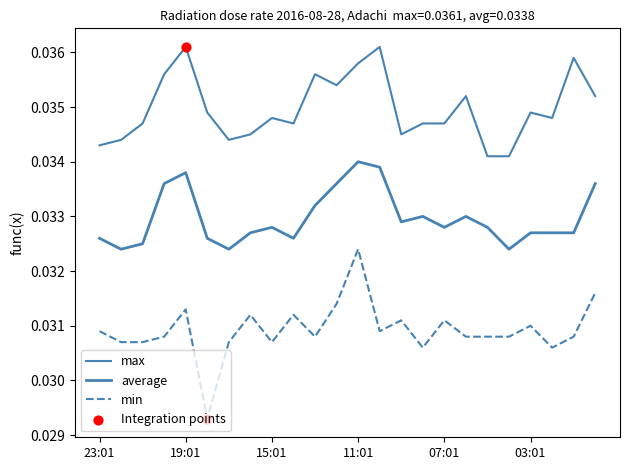

How many lines are shown in the chart?

3